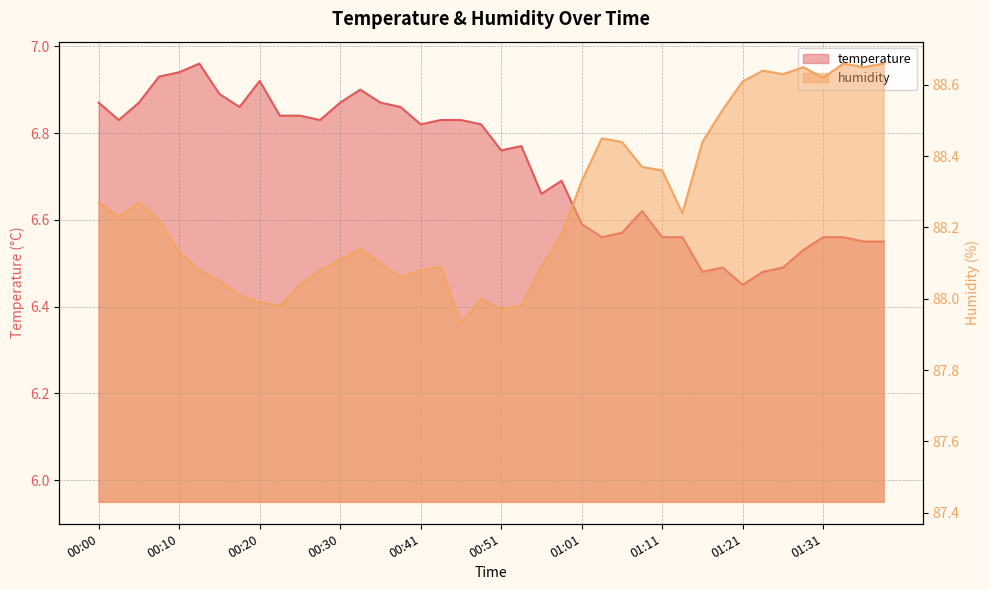

Which category has the lowest value in the temperature series?

01:21